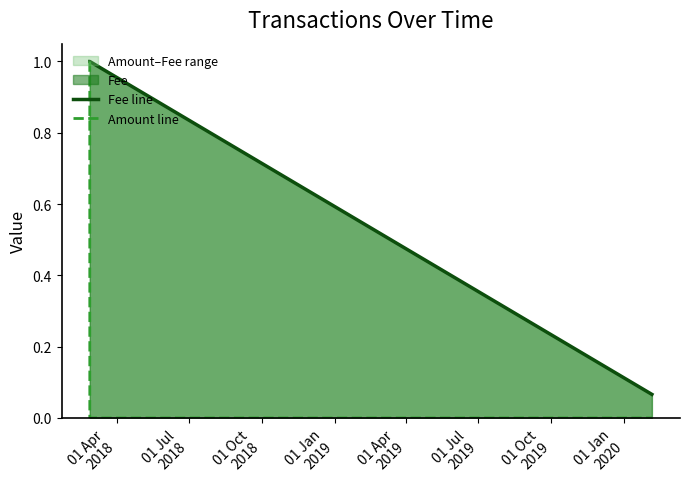

True or false: Amount line has a value of 1.4 at 01 Apr
2018.

False